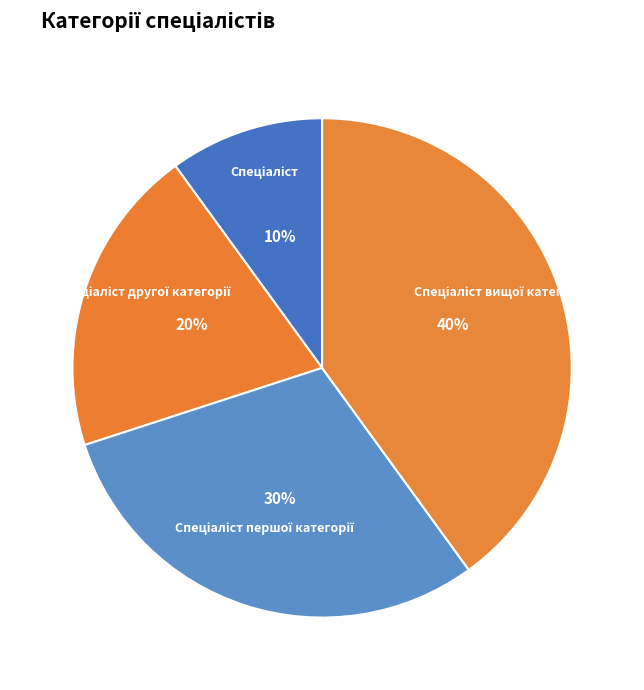

Is there any slice that represents more than half of the pie?

No